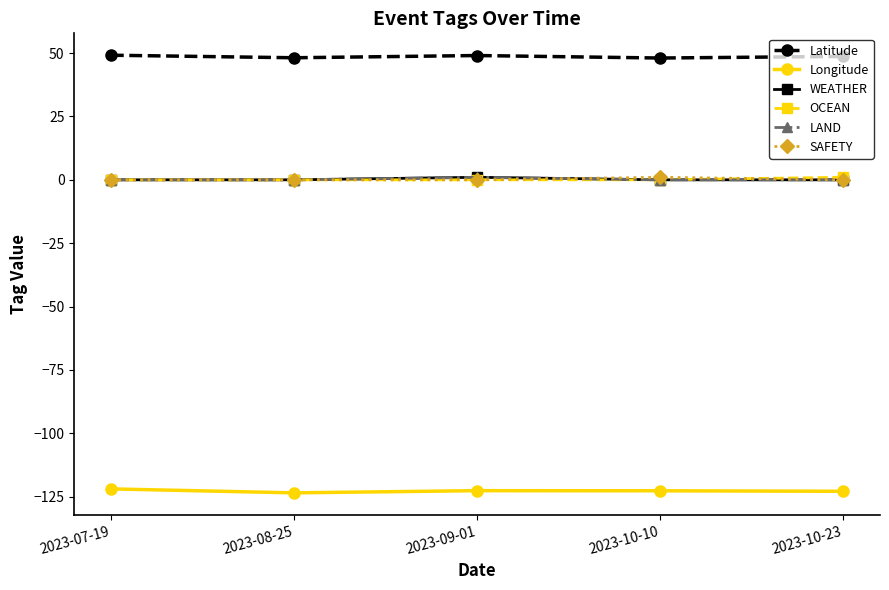

At 2023-10-23, list the series in order from largest to smallest.

Latitude, OCEAN, WEATHER, LAND, SAFETY, Longitude